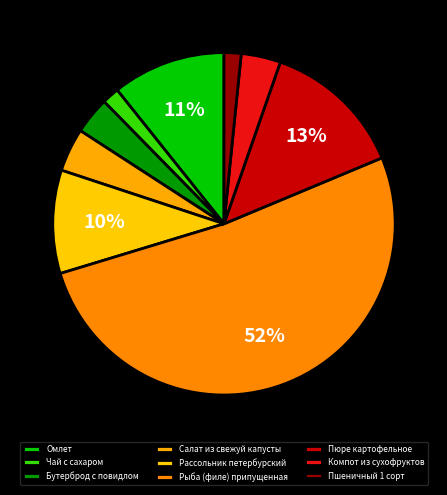

Does Омлет represent more than half of the total?

No